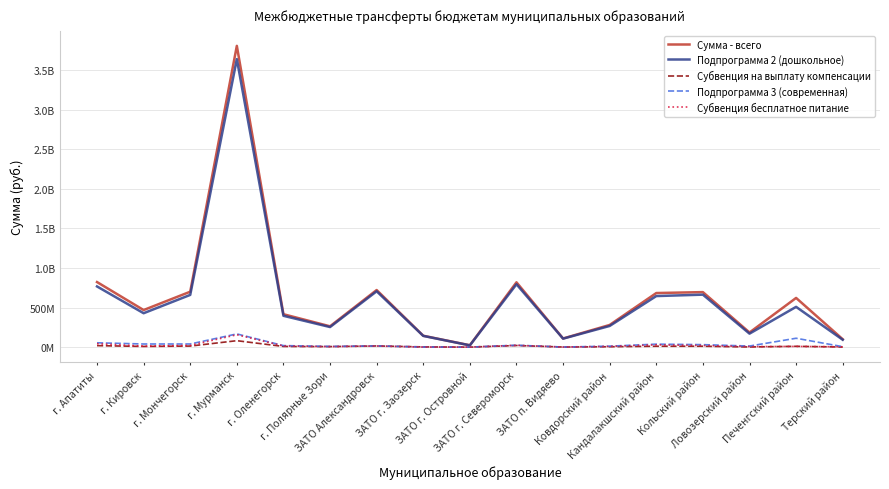

At which label does Субвенция на выплату компенсации reach its minimum?

ЗАТО г. Островной